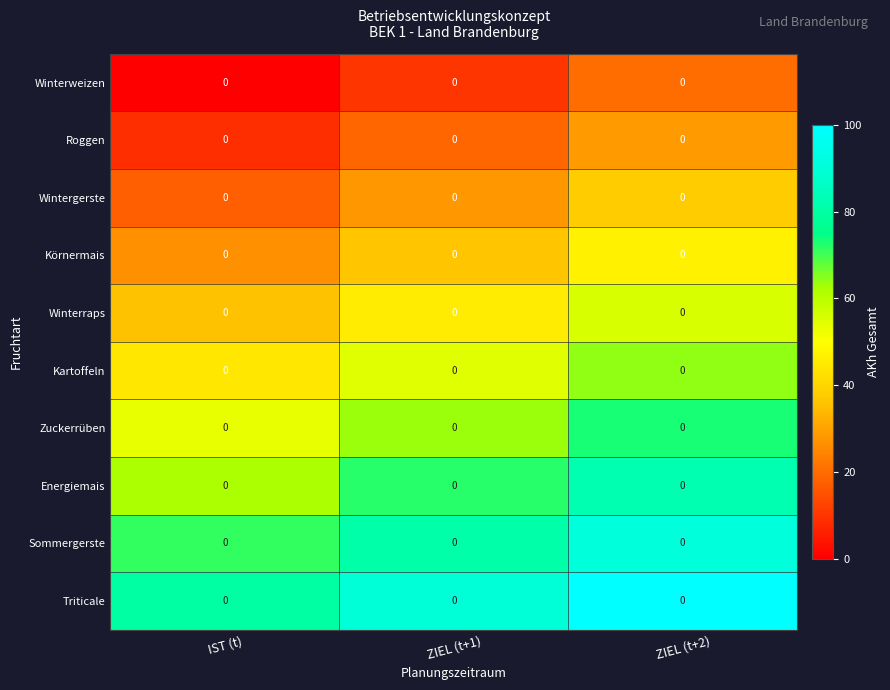

Reading right to left, list all the values displayed in this chart.

Winterweizen: ZIEL (t+2)=0.0	ZIEL (t+1)=0.0	IST (t)=0.0
Roggen: ZIEL (t+2)=0.0	ZIEL (t+1)=0.0	IST (t)=0.0
Wintergerste: ZIEL (t+2)=0.0	ZIEL (t+1)=0.0	IST (t)=0.0
Körnermais: ZIEL (t+2)=0.0	ZIEL (t+1)=0.0	IST (t)=0.0
Winterraps: ZIEL (t+2)=0.0	ZIEL (t+1)=0.0	IST (t)=0.0
Kartoffeln: ZIEL (t+2)=0.0	ZIEL (t+1)=0.0	IST (t)=0.0
Zuckerrüben: ZIEL (t+2)=0.0	ZIEL (t+1)=0.0	IST (t)=0.0
Energiemais: ZIEL (t+2)=0.0	ZIEL (t+1)=0.0	IST (t)=0.0
Sommergerste: ZIEL (t+2)=0.0	ZIEL (t+1)=0.0	IST (t)=0.0
Triticale: ZIEL (t+2)=0.0	ZIEL (t+1)=0.0	IST (t)=0.0